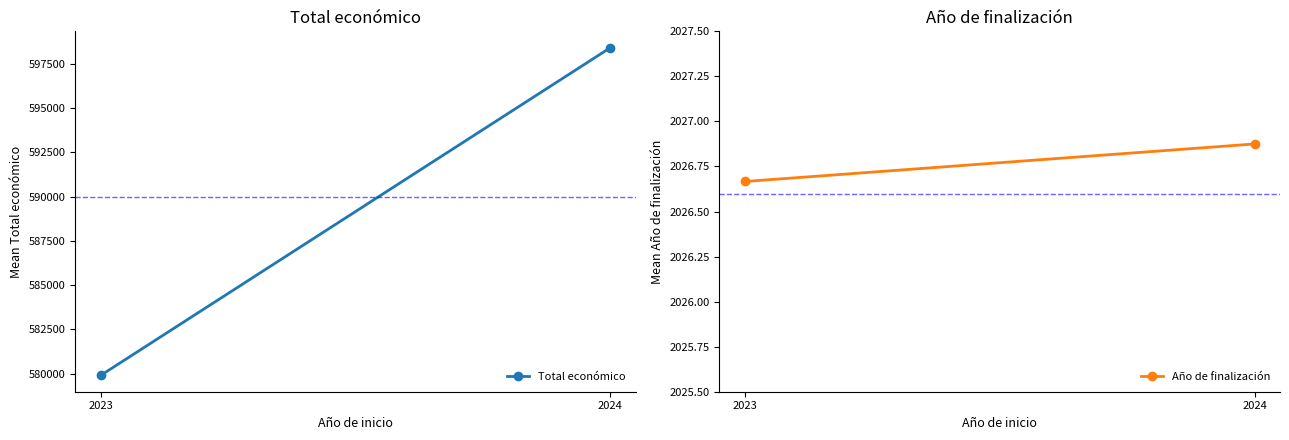

What is the approximate value of Año de finalización at 2024?

2026.9